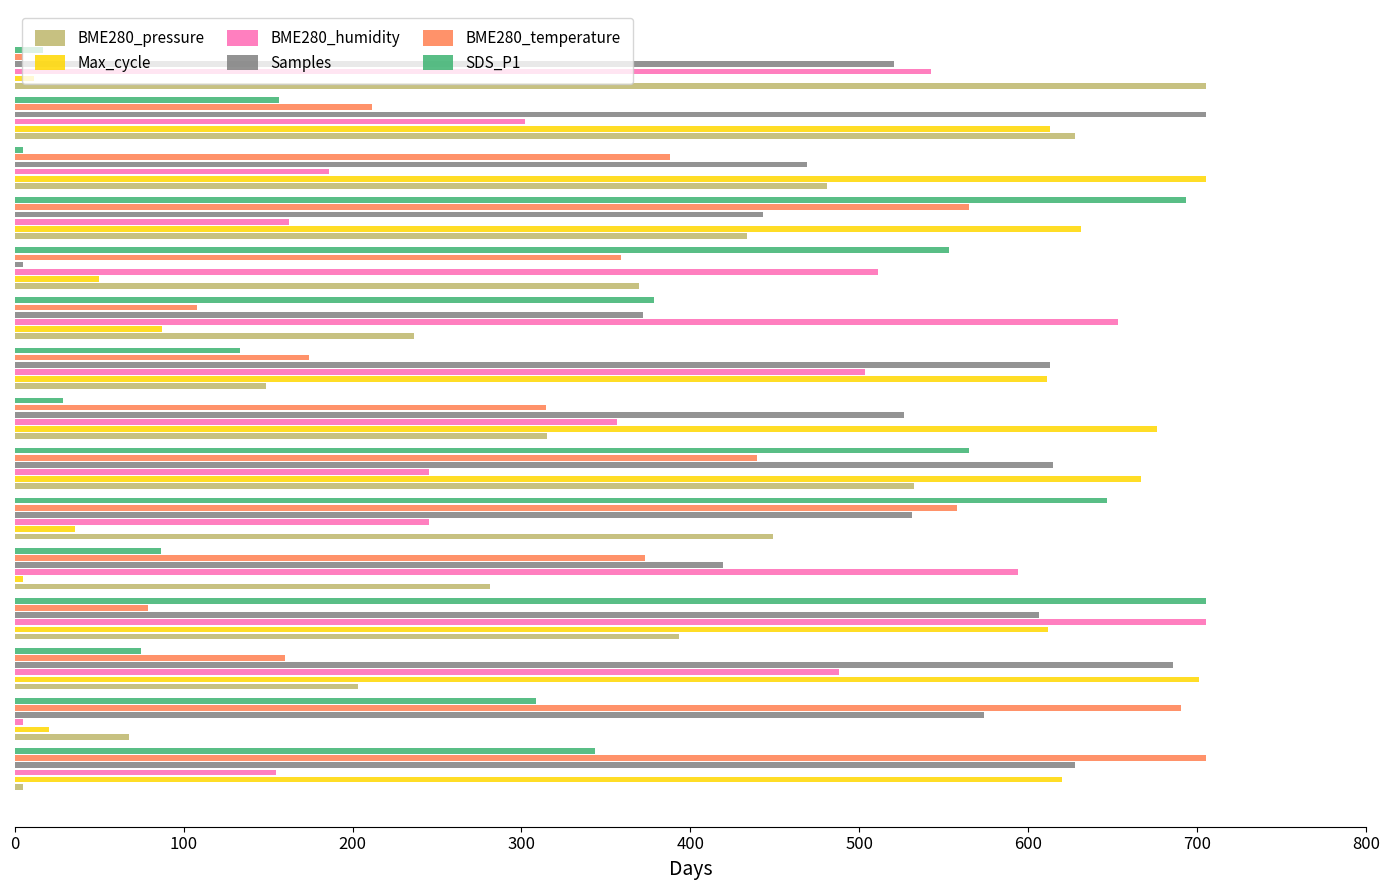

What is the sum of all BME280_temperature values?

5129.7